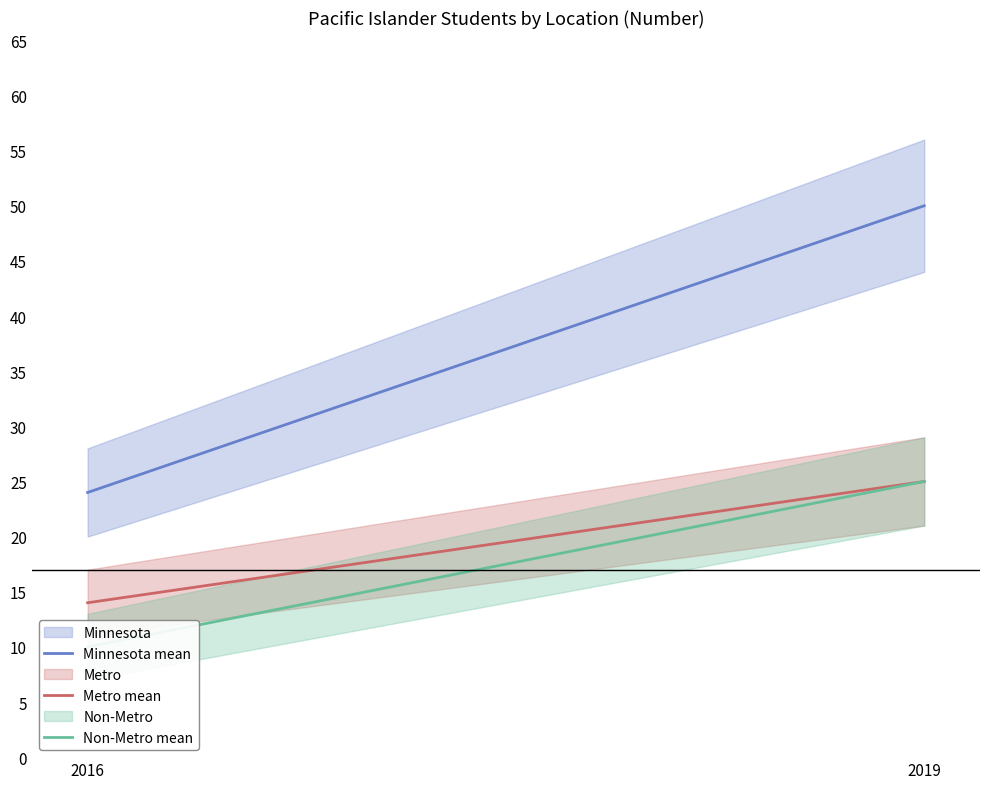

What is the average value of the Non-Metro mean series?

18